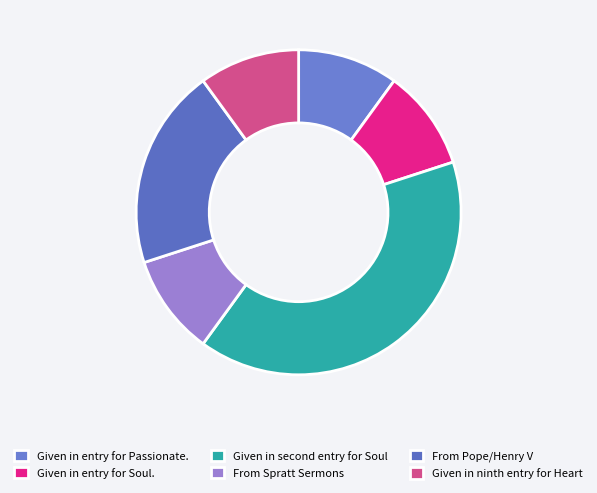

Approximately how many times larger is the value at Given in ninth entry for Heart compared to From Spratt Sermons?

1.0